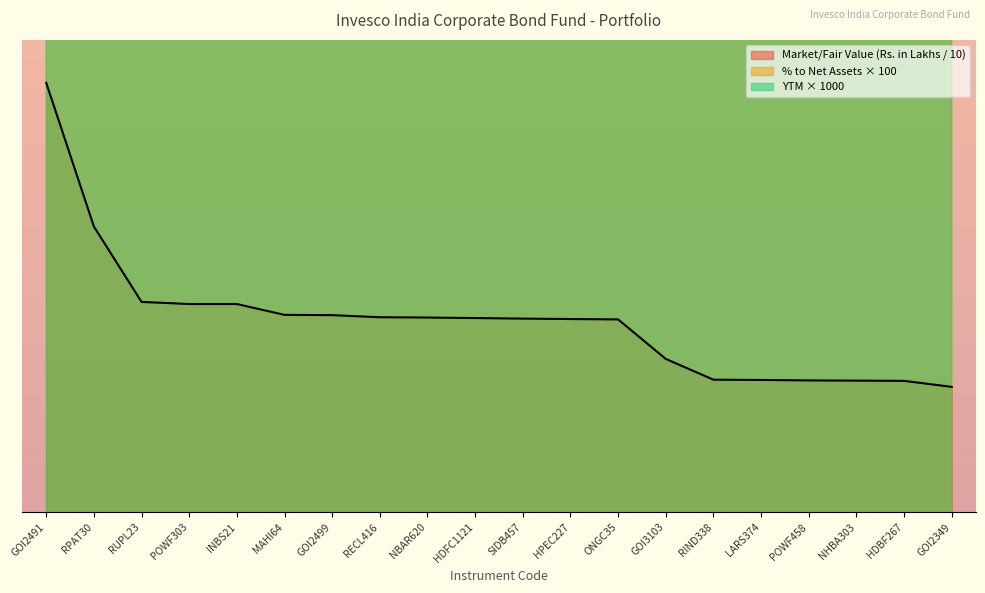

What is the difference between the YTM values at RUPL23 and INBS21?

1.5